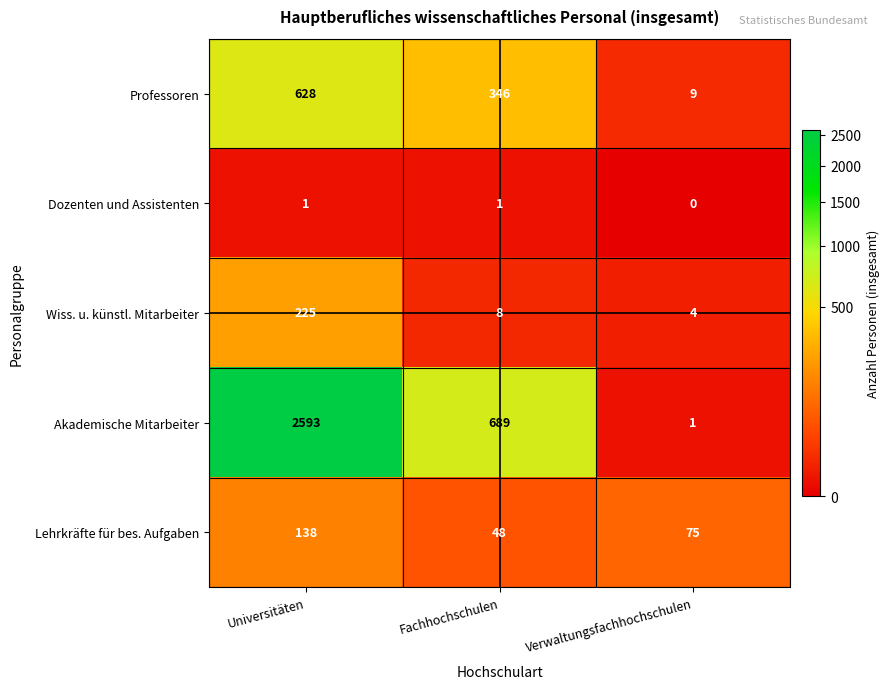

The Professoren series shows 9 at Verwaltungsfachhochschulen. True or false?

True